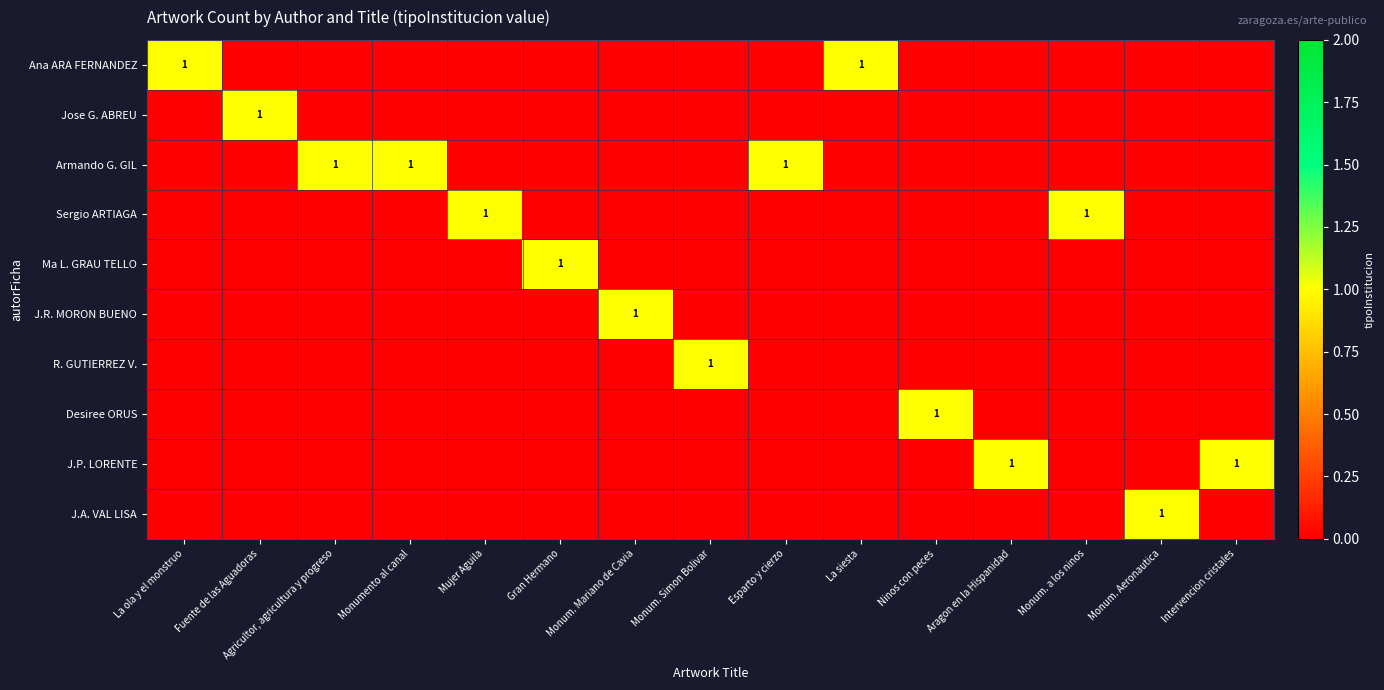

At Esparto y cierzo, list the series in order from smallest to largest.

Ana ARA FERNANDEZ, Jose G. ABREU, Sergio ARTIAGA, Ma L. GRAU TELLO, J.R. MORON BUENO, R. GUTIERREZ V., Desiree ORUS, J.P. LORENTE, J.A. VAL LISA, Armando G. GIL